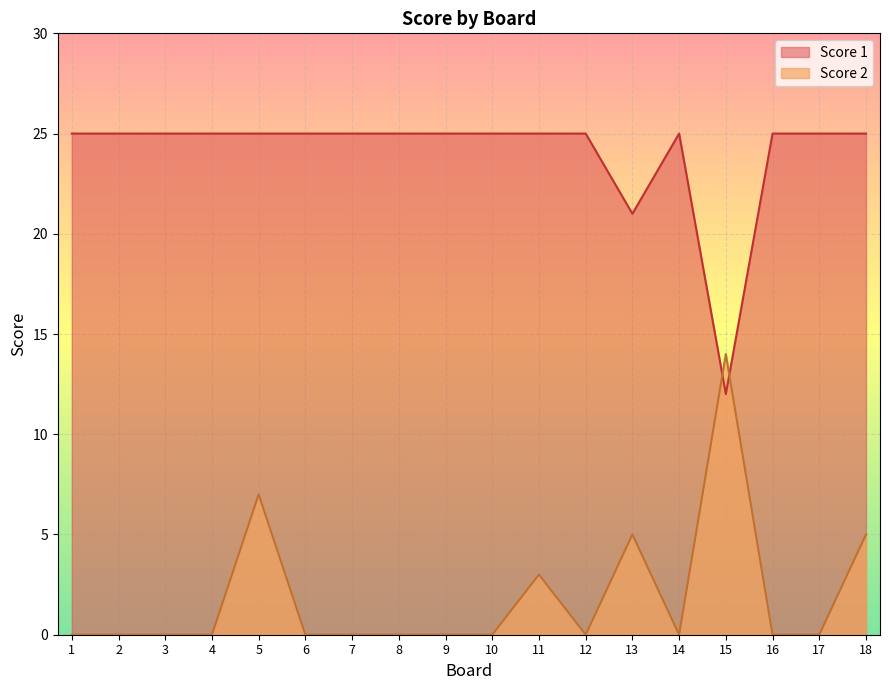

How many lines are shown in the chart?

2